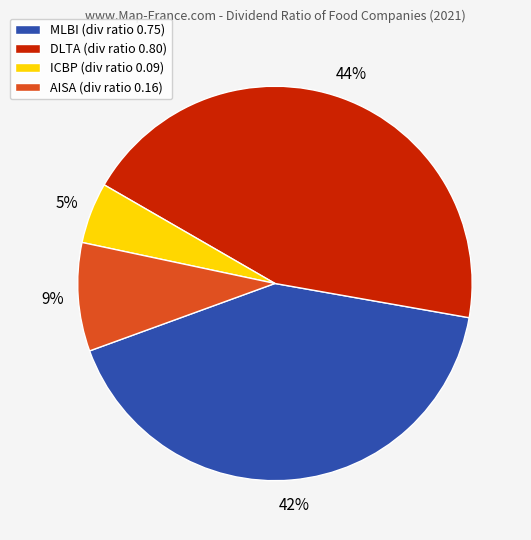

Count the number of slices in the pie.

4